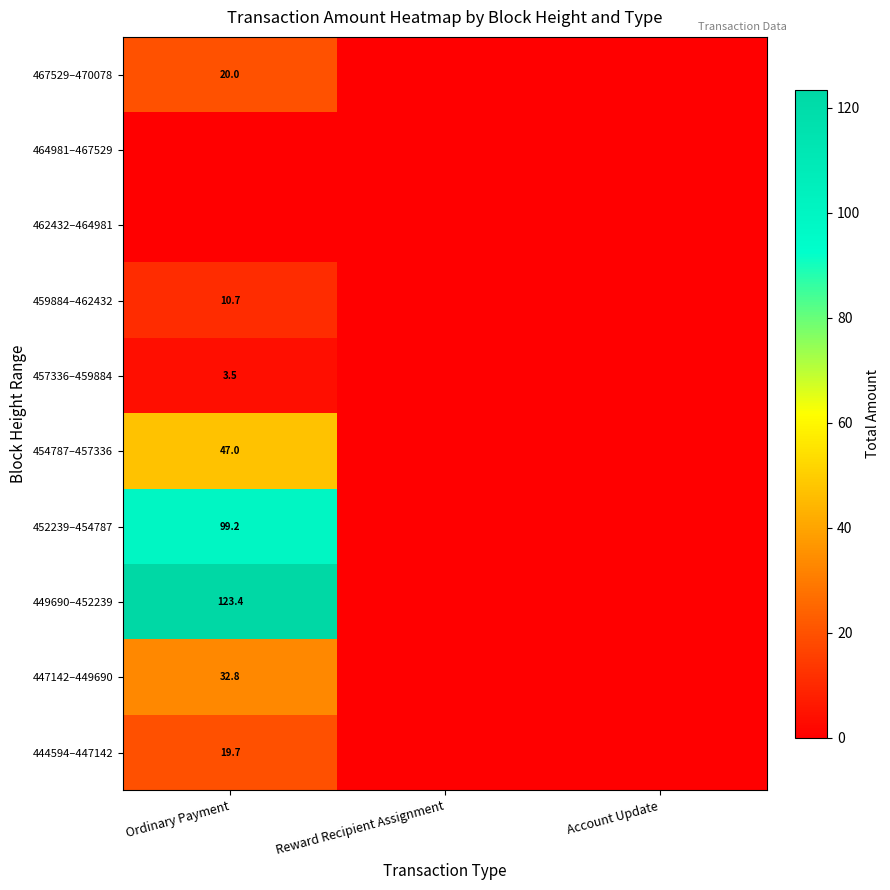

The 454787–457336 series shows 47.0 at Ordinary Payment. True or false?

True